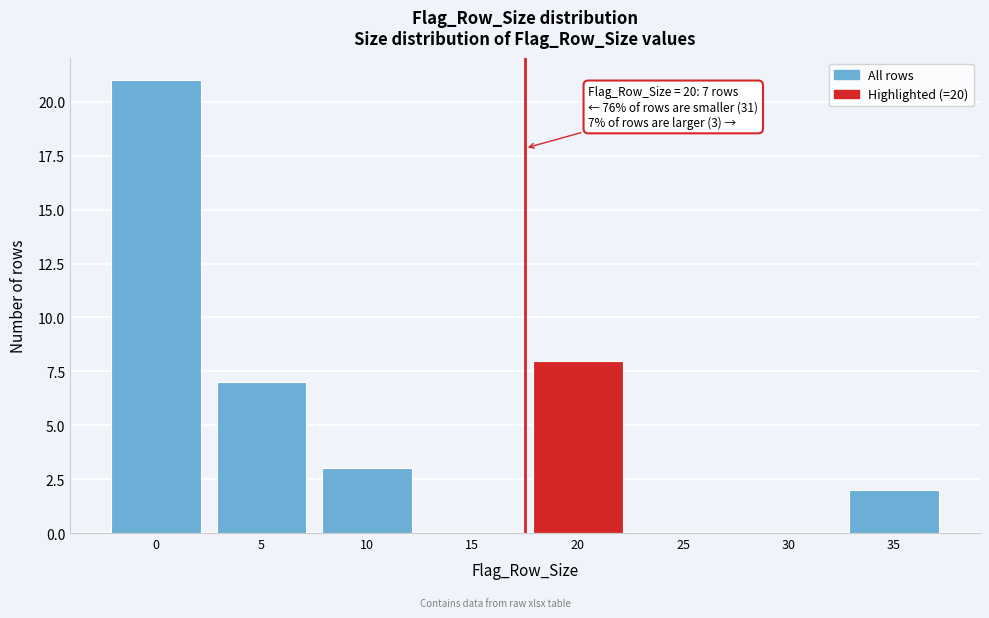

Reading left to right, what are all the values shown in this chart?

0=21	5=7	10=3	15=0	20=8	25=0	30=0	35=2